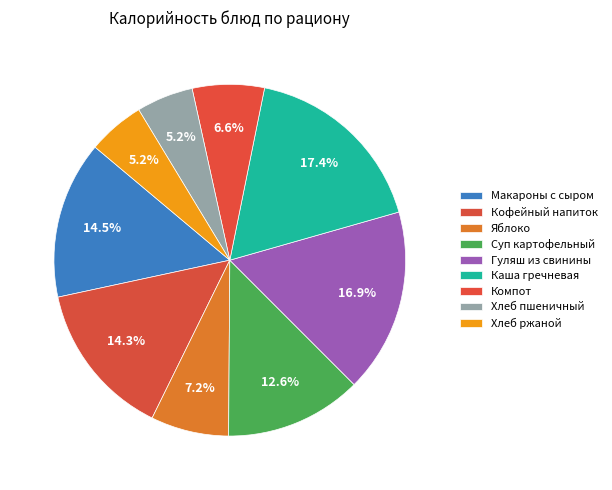

Which has a higher value, Суп картофельный or Компот?

Суп картофельный